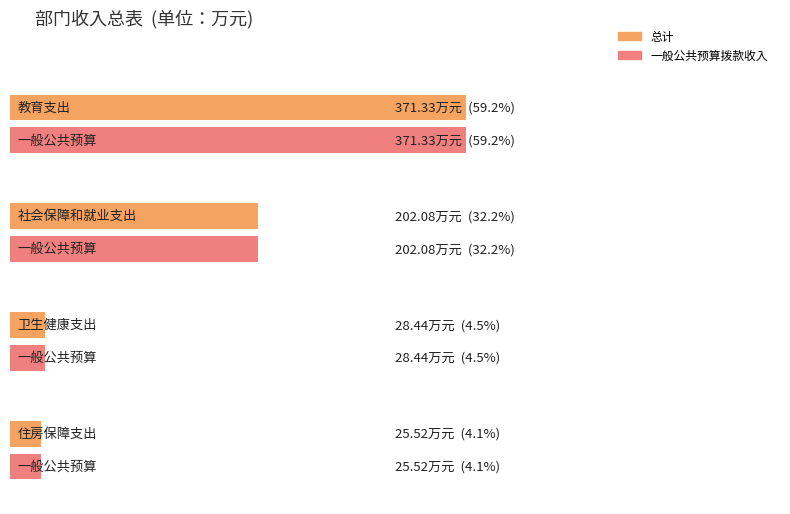

What position from the left is 住房保障支出?

4